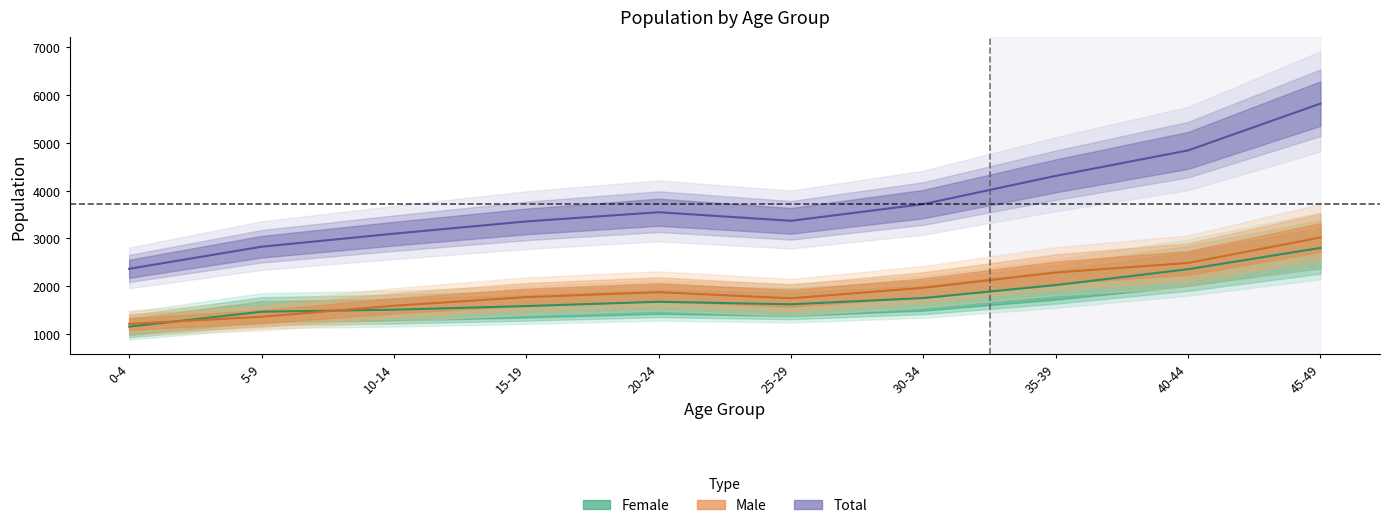

At how many categories does at least one series exceed 5743?

1